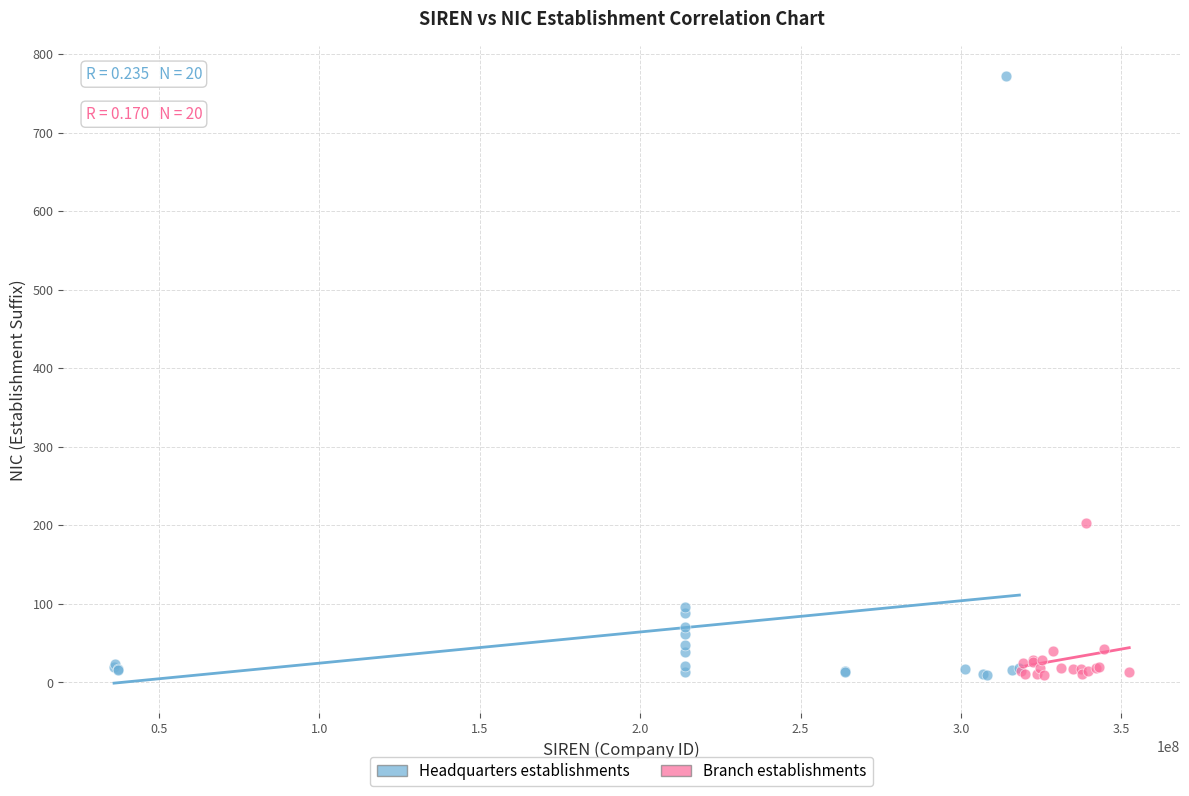

Which series has the widest spread of Y values?

Headquarters establishments